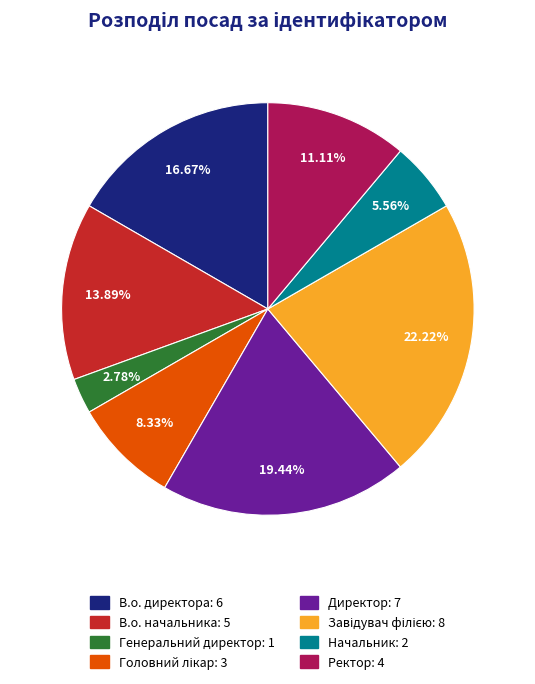

Count the number of slices in the pie.

8